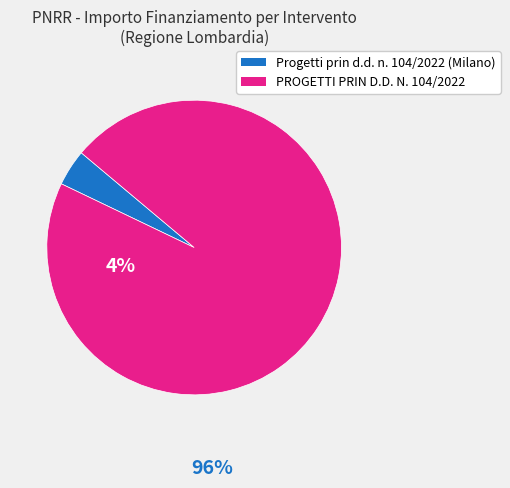

Between PROGETTI PRIN D.D. N. 104/2022 and Progetti prin d.d. n. 104/2022 (Milano), which is larger?

PROGETTI PRIN D.D. N. 104/2022